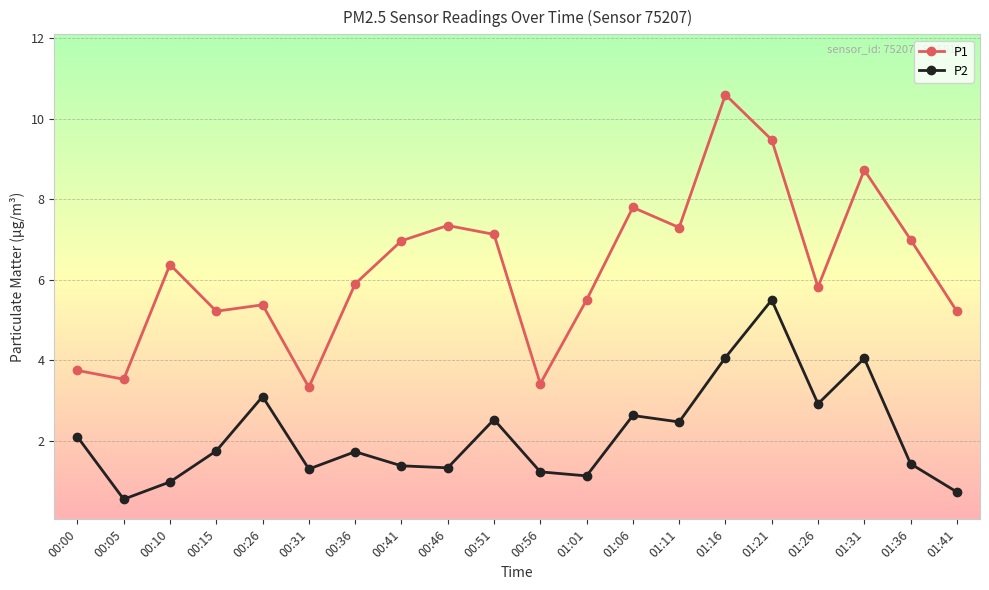

At which category does P1 reach its first local valley?

00:05